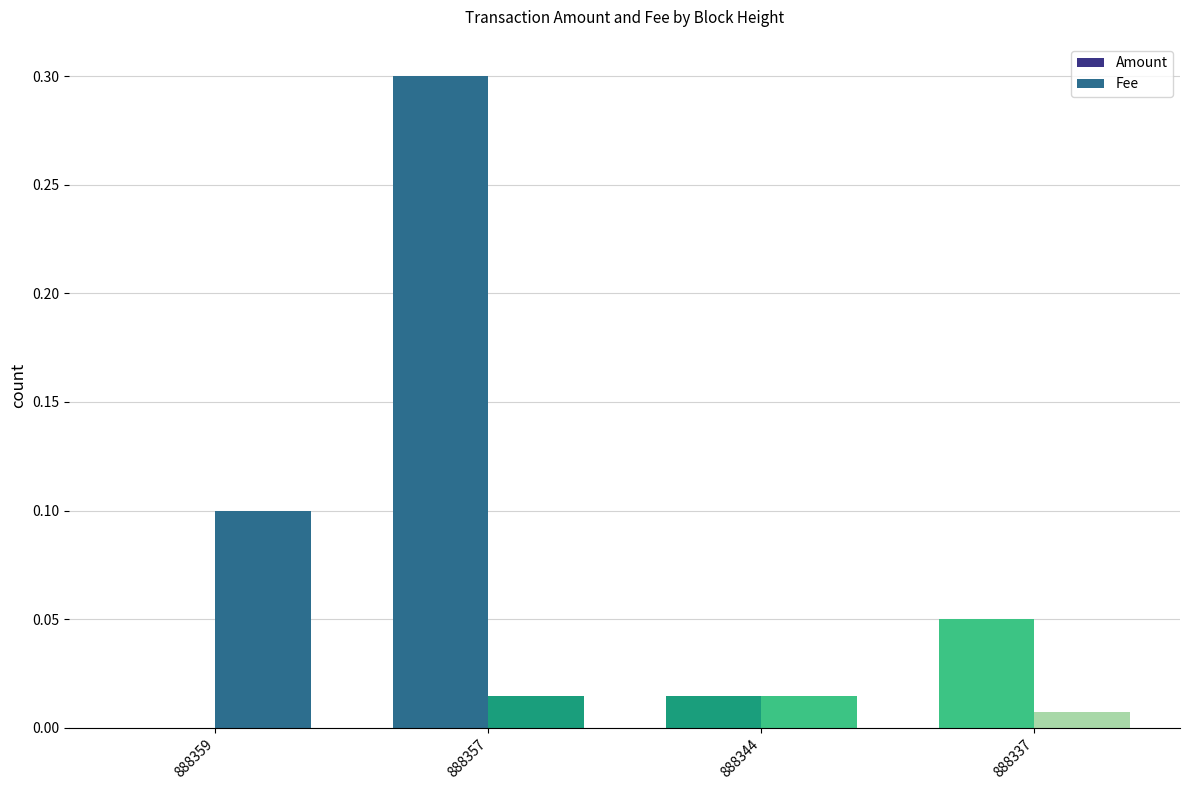

Does the chart contain stacked bars?

No